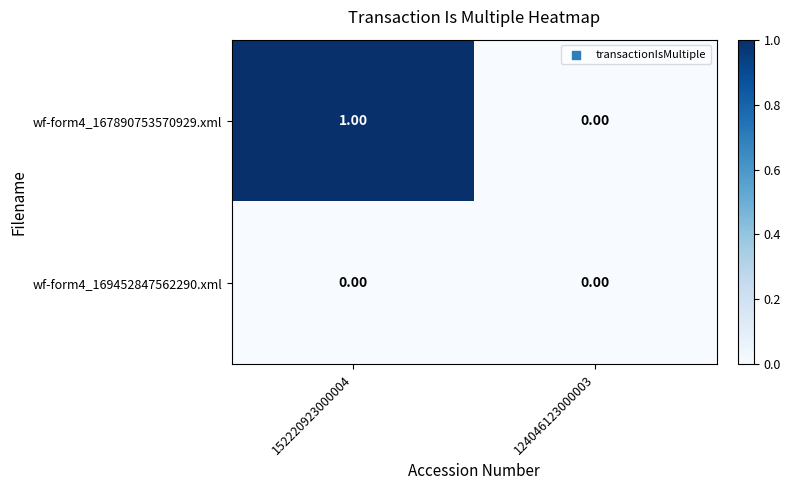

Which series has the largest range (max minus min)?

wf-form4_167890753570929.xml